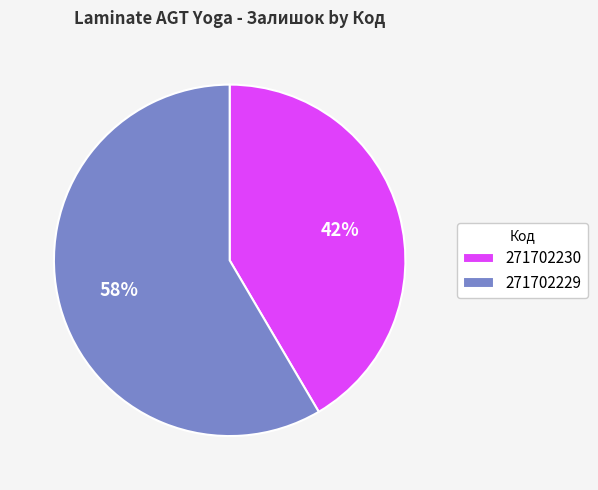

Combined, do 271702230 and 271702229 account for over 50%?

Yes